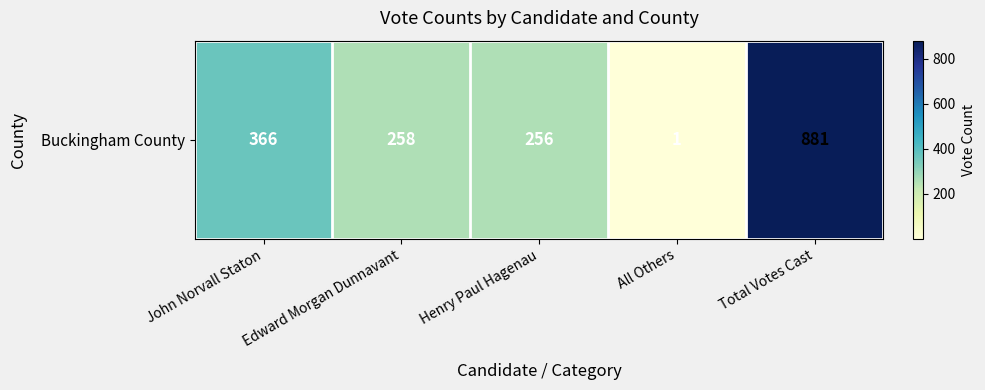

True or false: the data shows 366 at John Norvall Staton.

True